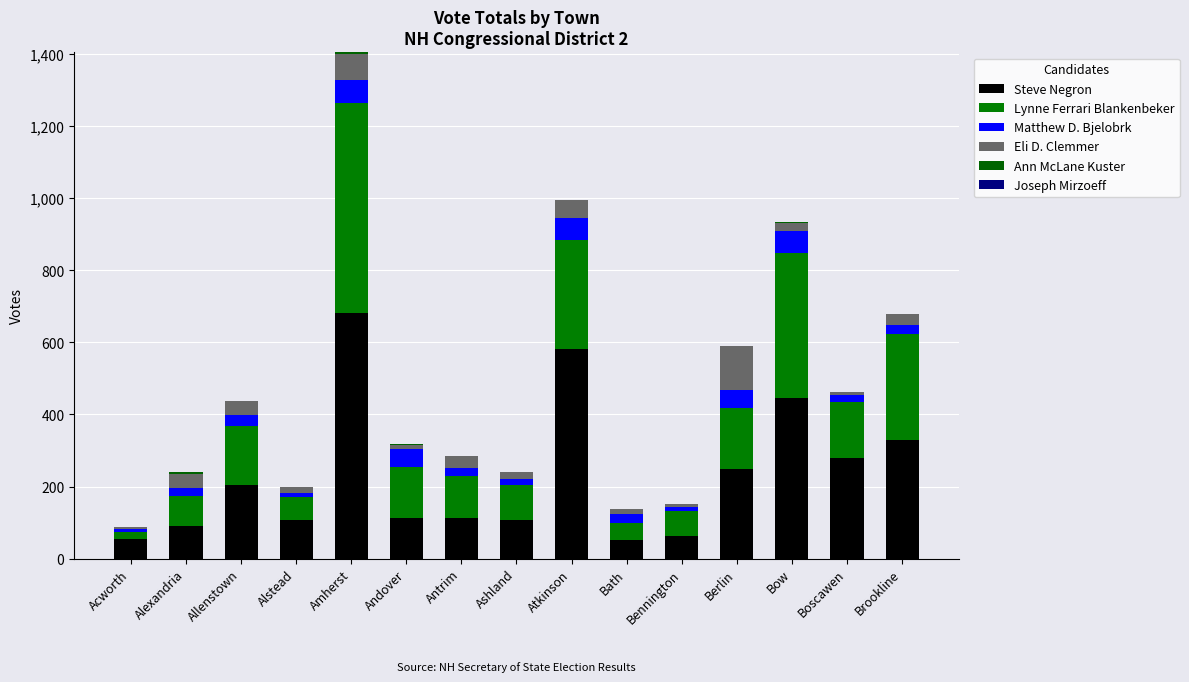

Does the chart contain stacked bars?

Yes